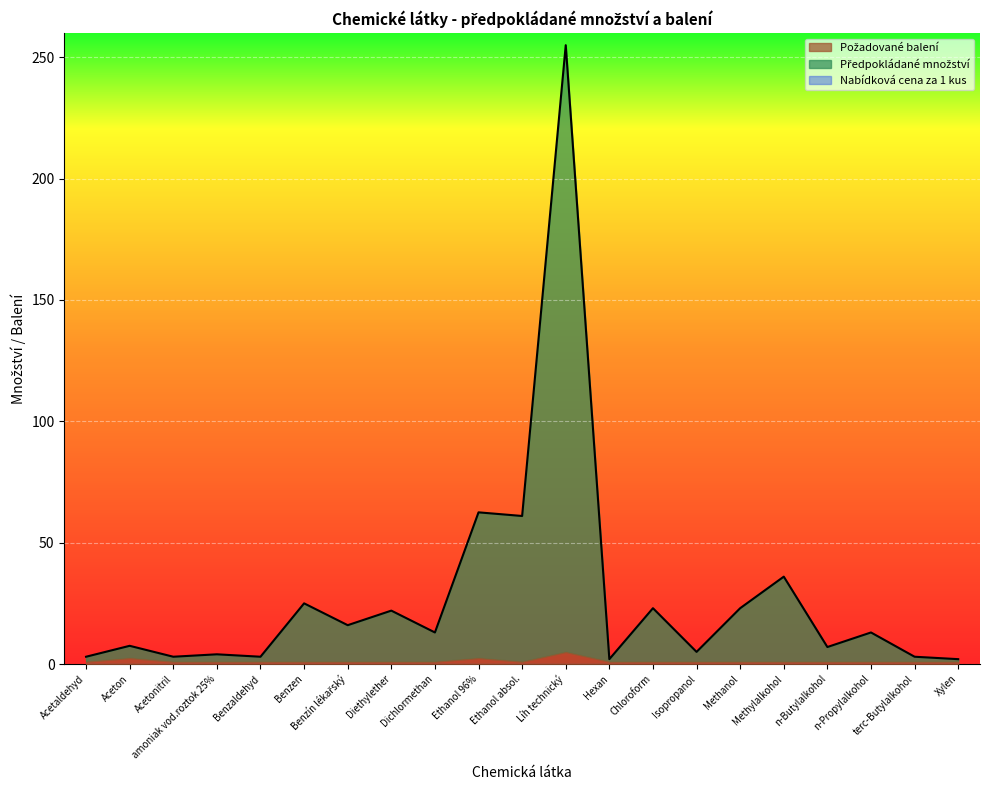

What value does the Požadované balení series have at Ethanol absol.?

1.0